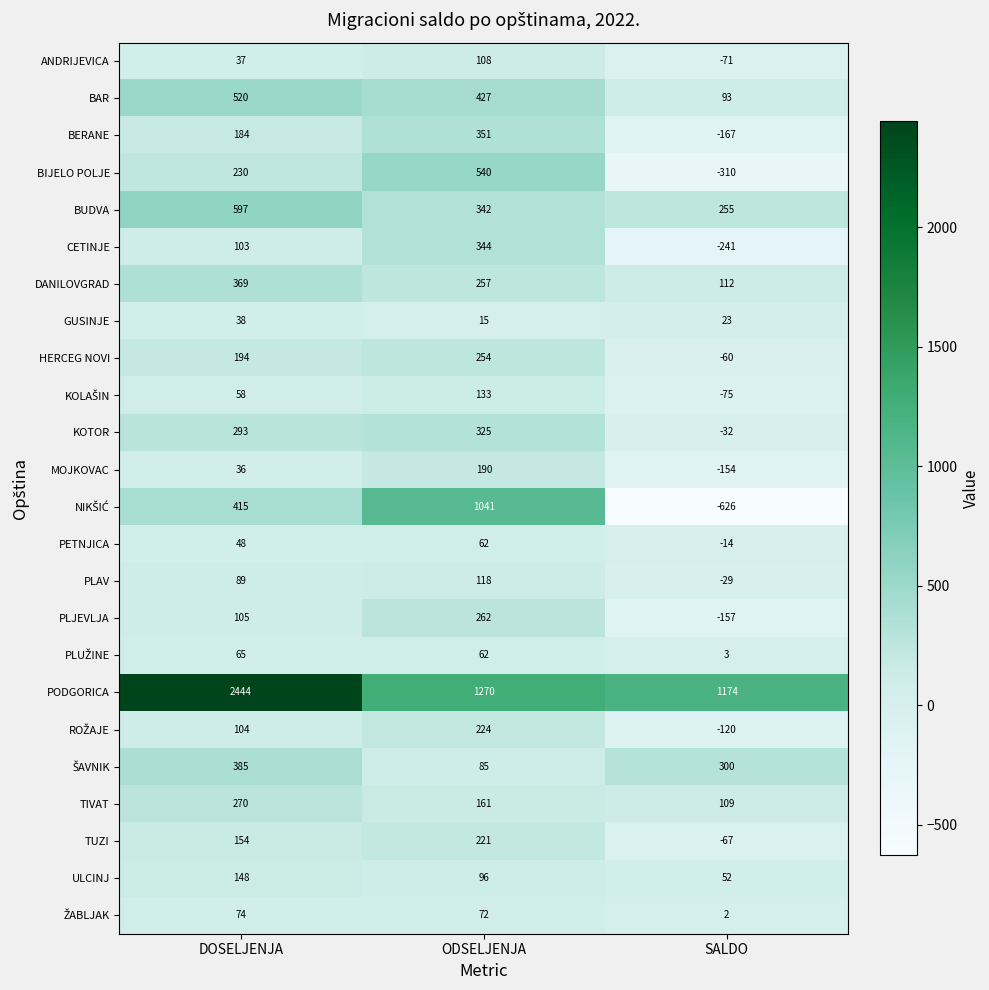

Count the number of categories in the chart.

3